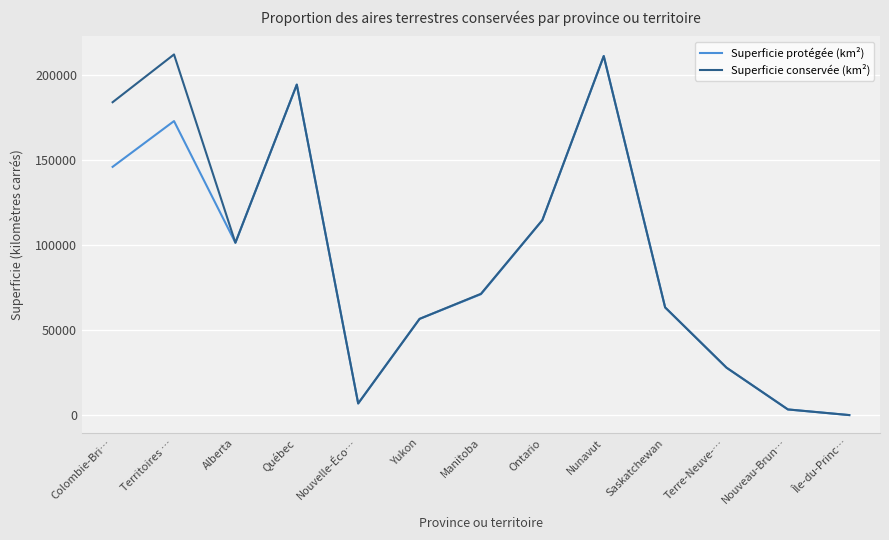

What is the sum of the Superficie protégée (km²) values at Terre-Neuve-… and Territoires …?

201250